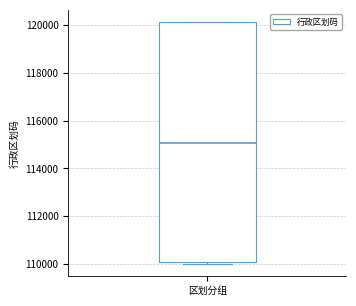

Transcribe this box plot: give where the median line is, the range the box spans, and where the two whiskers end, as read against the y-axis. The values are not printed on the chart, so give them approximately, as read against the axis.

median 115000, box 110200 to 120200, whiskers 110000 to 120200